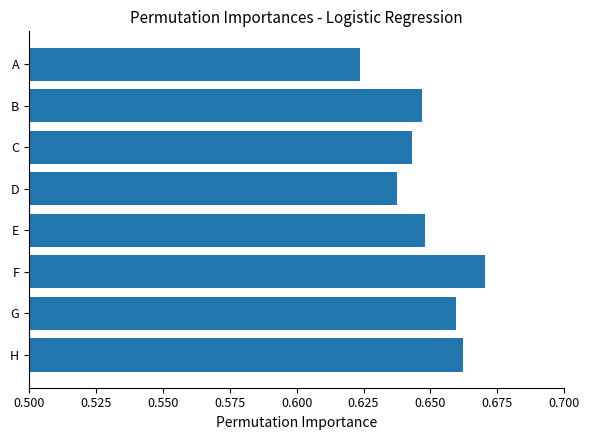

Between A and E, which is larger?

E